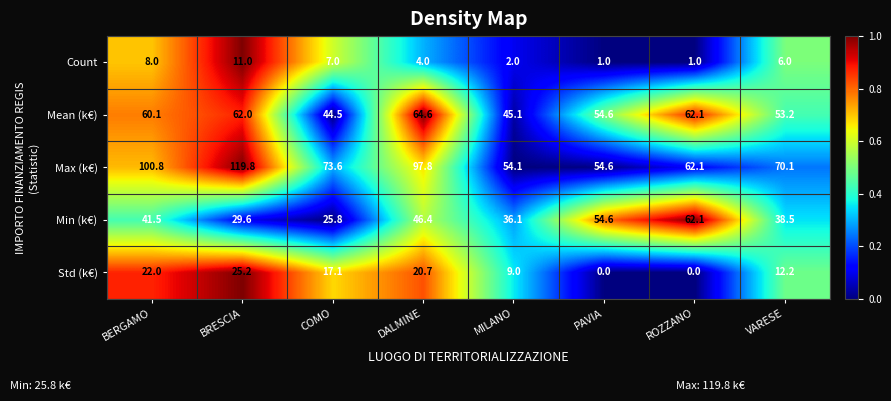

What is the spread (max minus min) of values at BERGAMO?

92.8